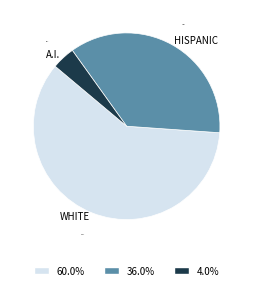

Does any single category account for the majority?

Yes